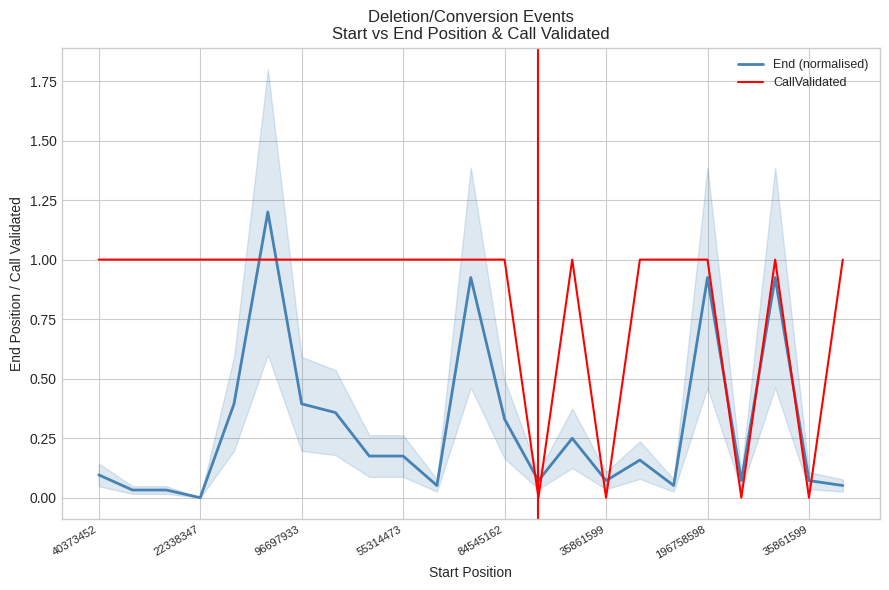

What is the total value across all series at 10?

1.1